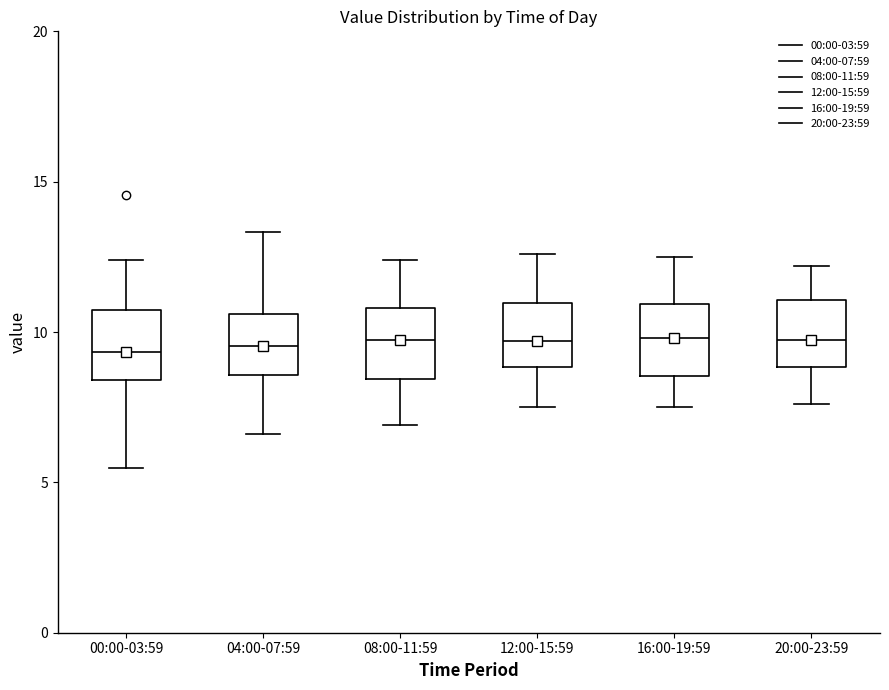

Reading left to right, read every box against the y-axis: the position of its median line, the range the box covers, and the ends of its whiskers. The values are not printed on the chart, so give them approximately, as read against the axis.

00:00-03:59: median 9.5, box 8.5 to 10.5, whiskers 5.5 to 12.5
04:00-07:59: median 9.5, box 8.5 to 10.5, whiskers 6.5 to 13.5
08:00-11:59: median 10.0, box 8.5 to 11.0, whiskers 7.0 to 12.5
12:00-15:59: median 9.5, box 9.0 to 11.0, whiskers 7.5 to 12.5
16:00-19:59: median 10.0, box 8.5 to 11.0, whiskers 7.5 to 12.5
20:00-23:59: median 10.0, box 9.0 to 11.0, whiskers 7.5 to 12.0